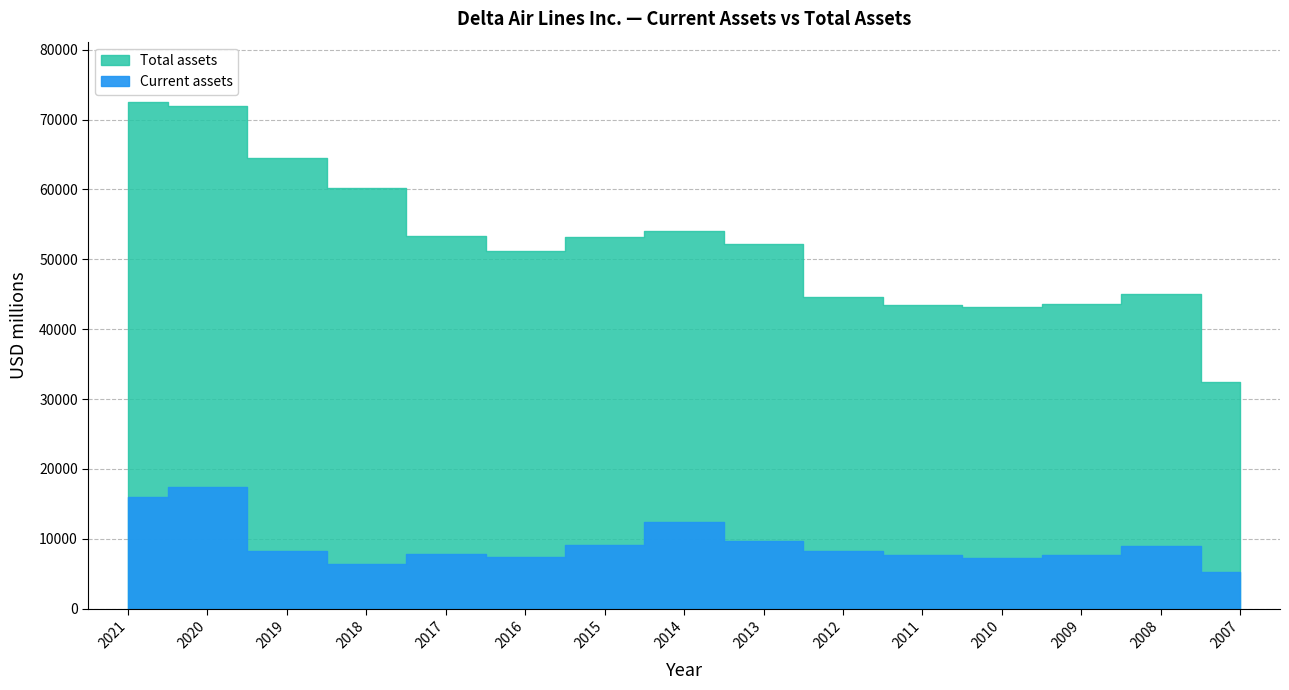

Which series has the largest range (max minus min)?

Total assets